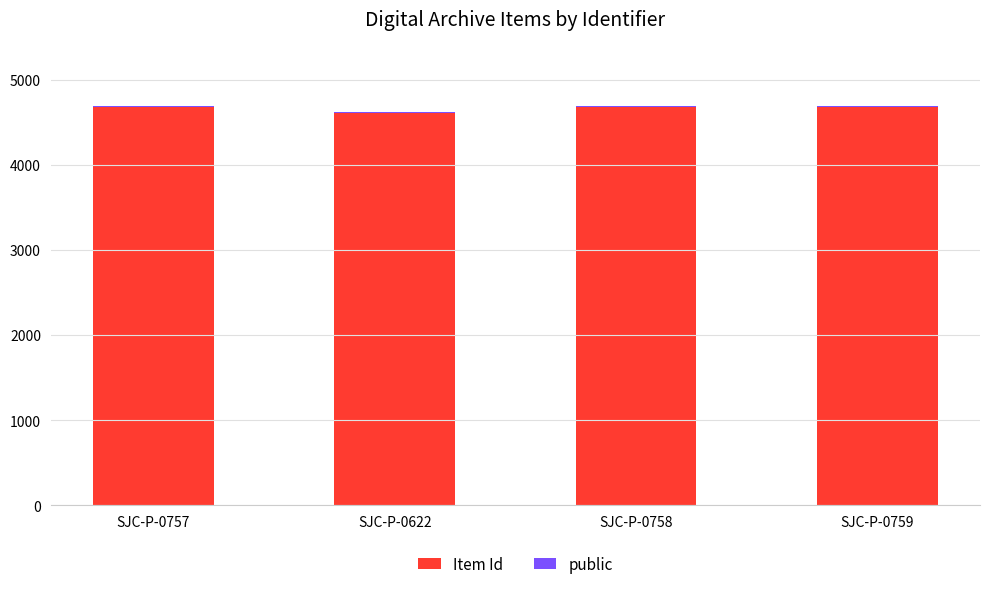

True or false: Item Id has a value of 7368 at SJC-P-0757.

False